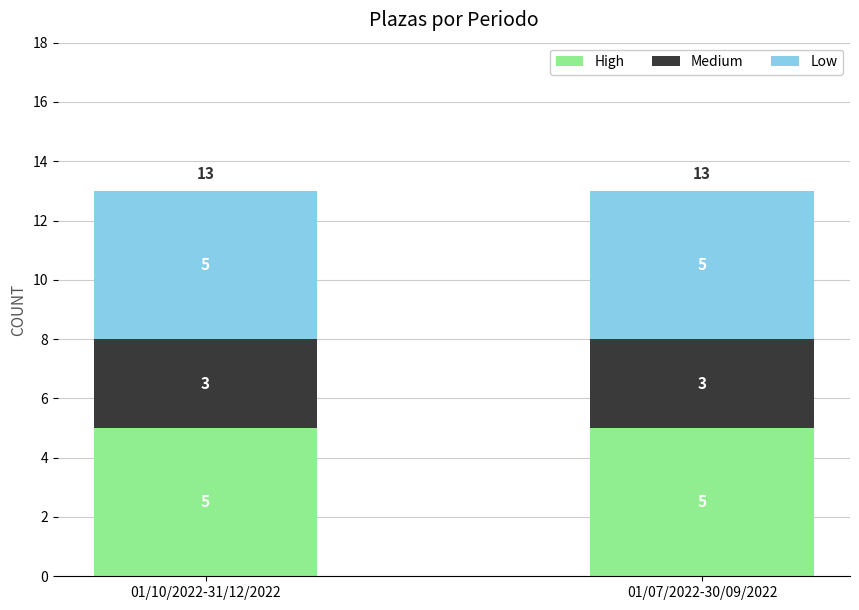

The value of High at 01/10/2022-31/12/2022 is 2. True or false?

False